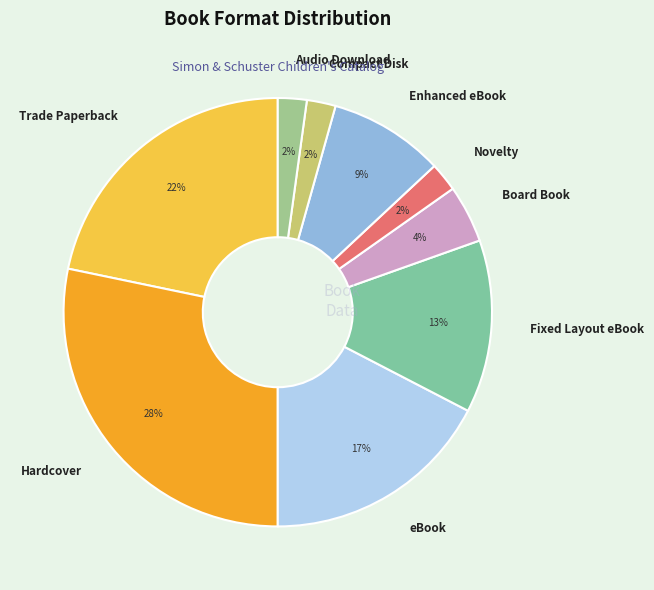

Which slice is the largest?

Hardcover